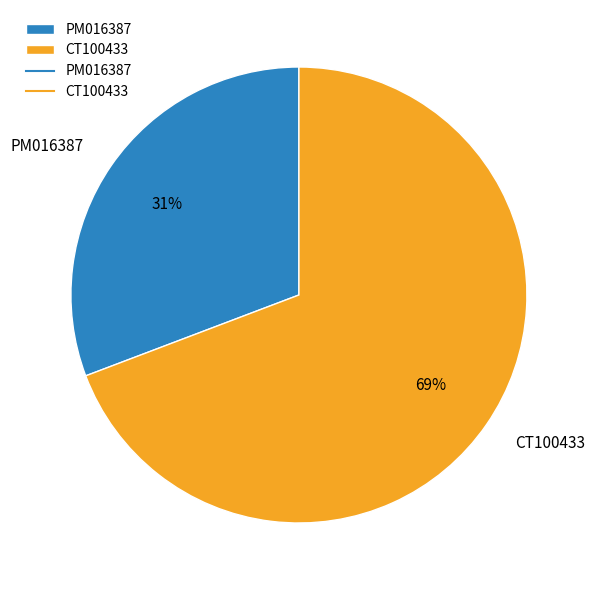

Which slice represents more than half of the pie?

CT100433